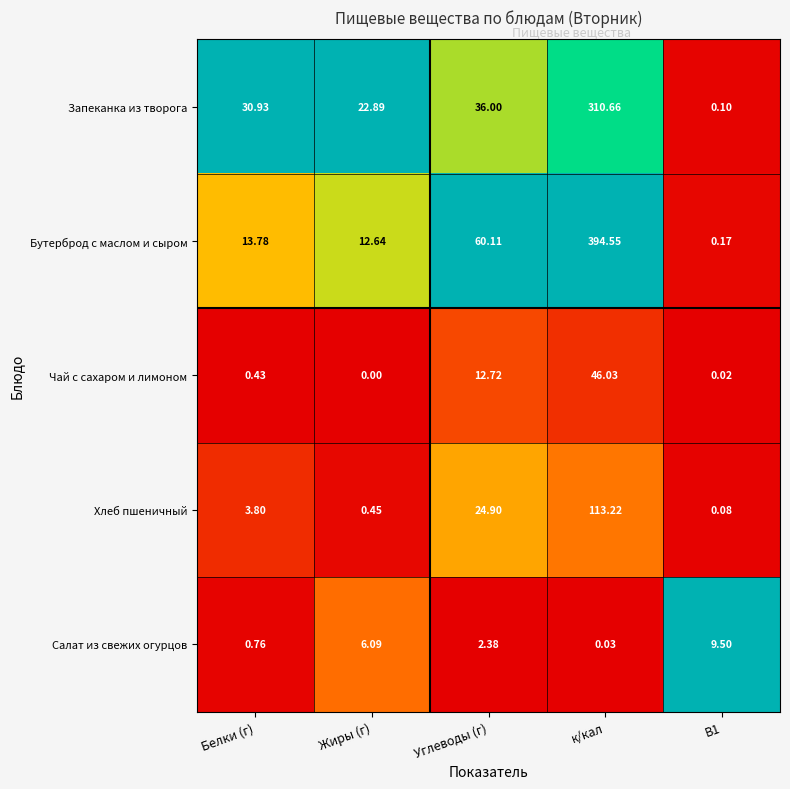

Is the value of Хлеб пшеничный at Белки (г) greater than the value of Салат из свежих огурцов at Углеводы (г)?

Yes